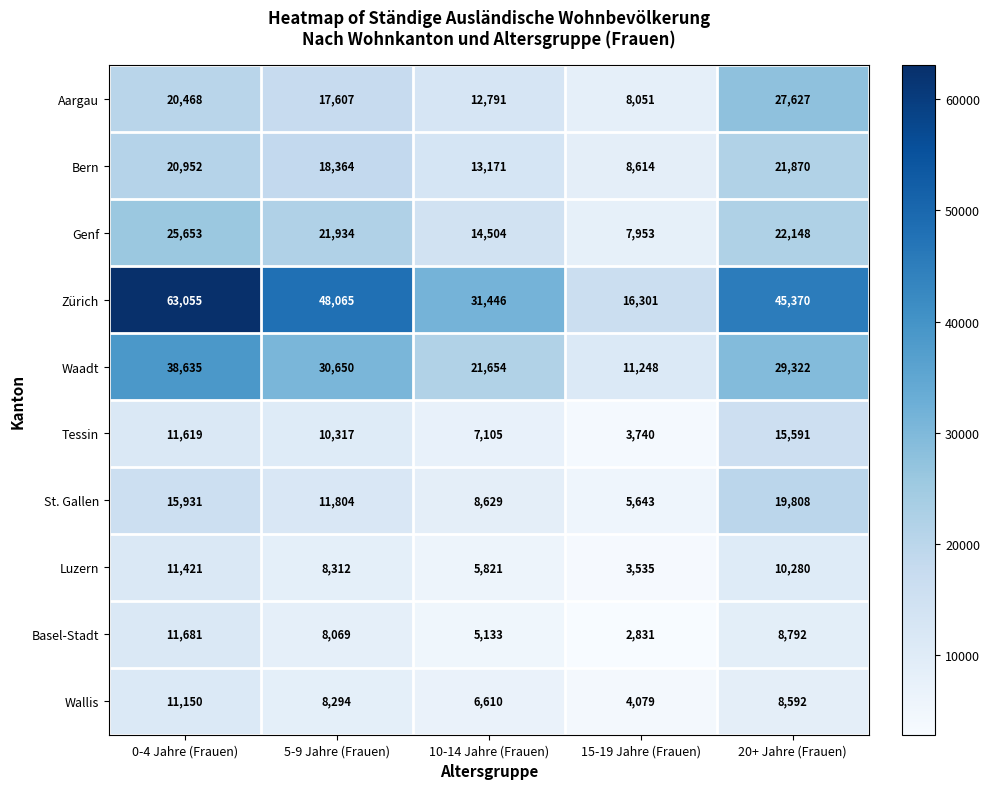

How many data points does each series have?

5